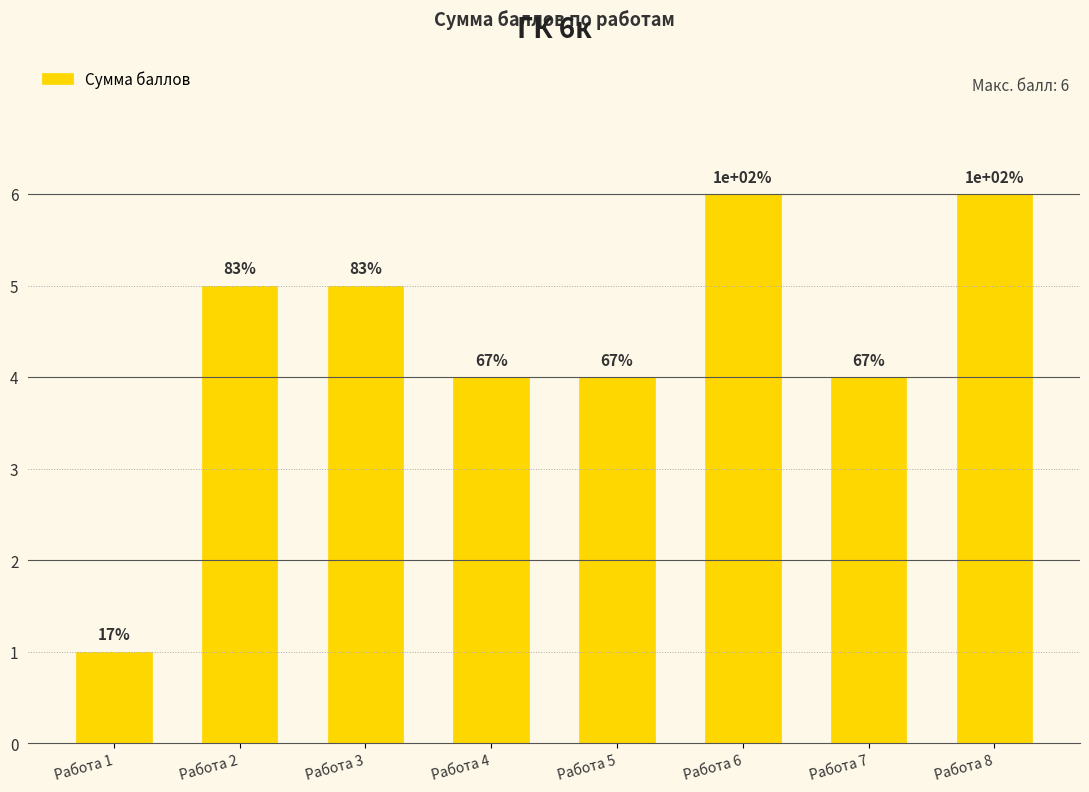

Does the chart contain any negative values?

No